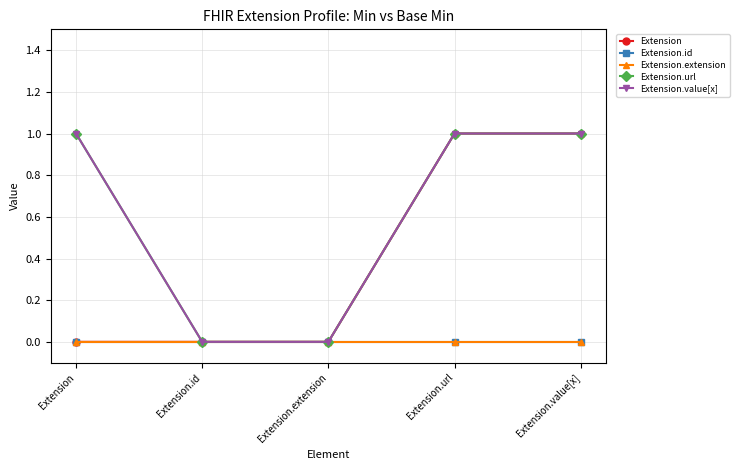

Reading left to right, what are all the values shown in this chart?

Extension: 0	0	0	1	1
Extension.id: 0	0	0	0	0
Extension.extension: 0	0	0	0	0
Extension.url: 1	0	0	1	1
Extension.value[x]: 1	0	0	1	1